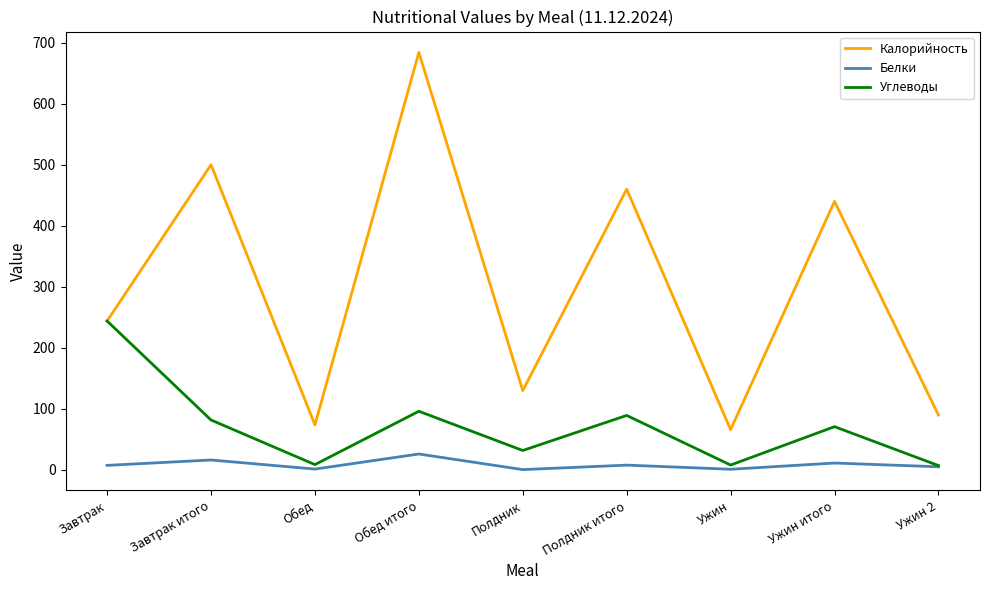

Is it true that Углеводы equals 96.2 at Обед итого?

True